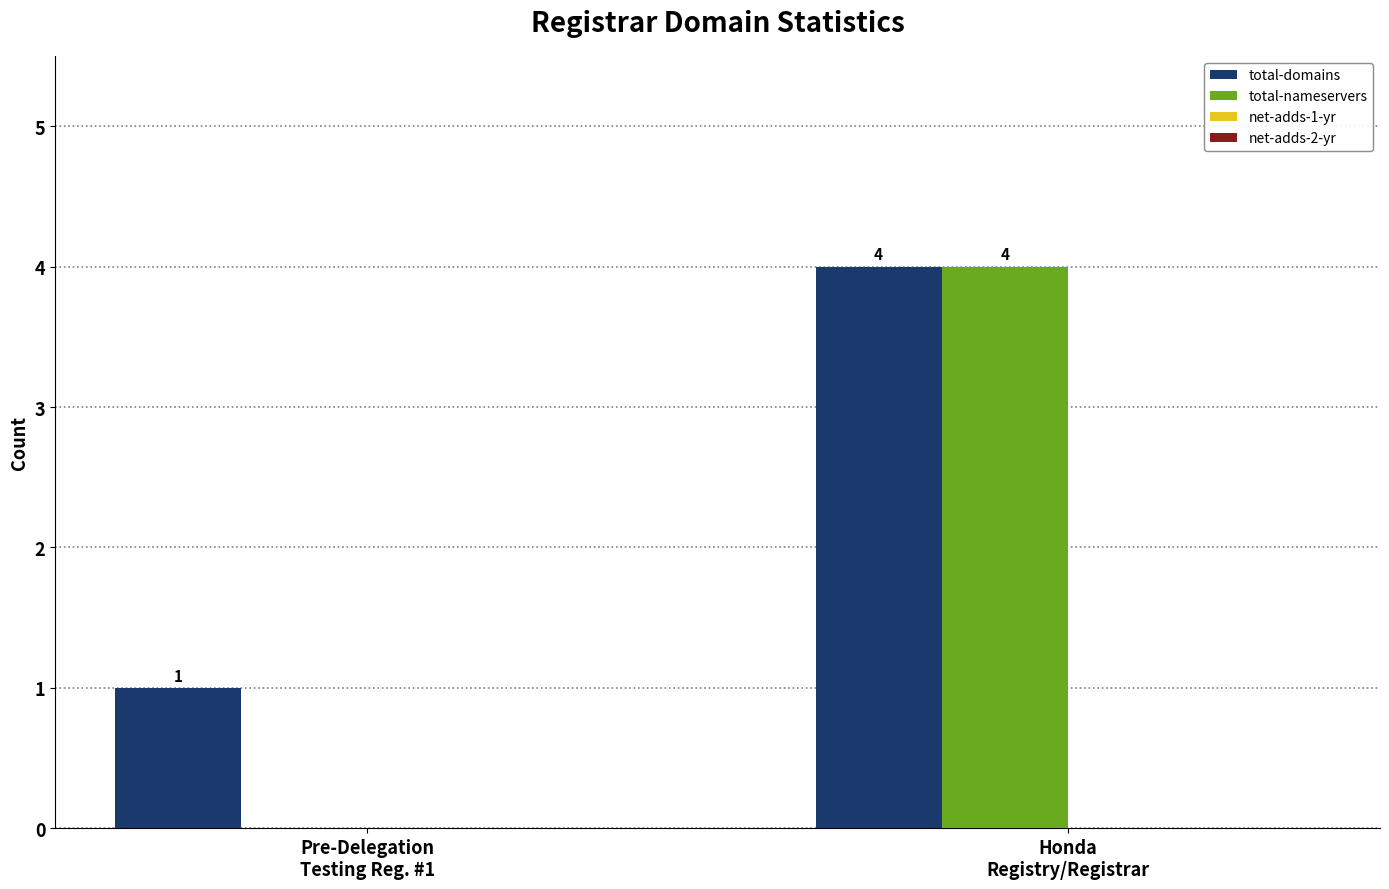

True or false: total-nameservers has a value of 0 at Pre-Delegation
Testing Reg. #1.

True